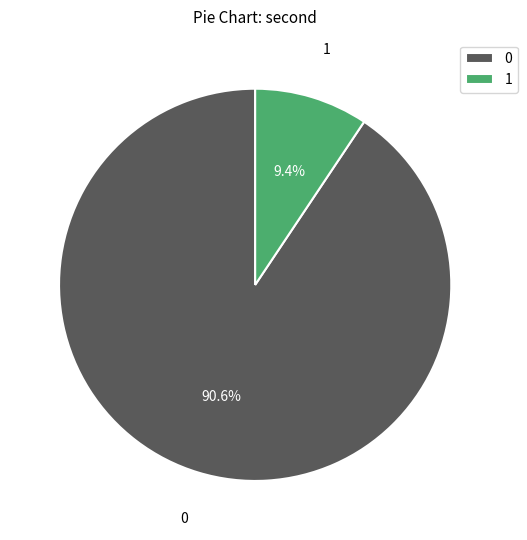

Rank the categories by value from highest to lowest.

0, 1